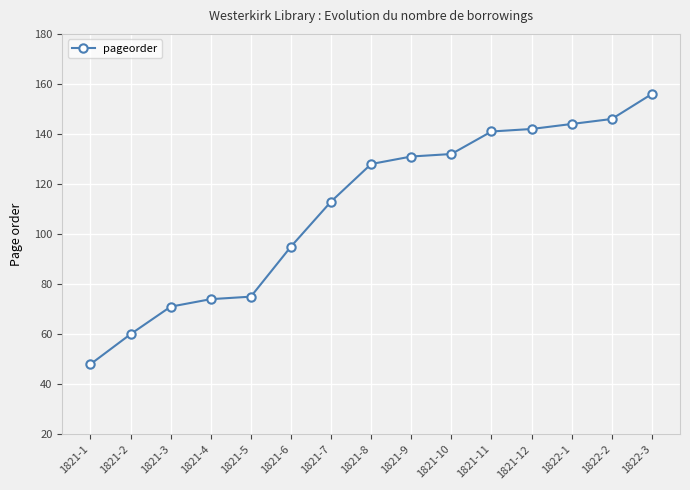

The chart shows a value of 75 at 1821-11. True or false?

False